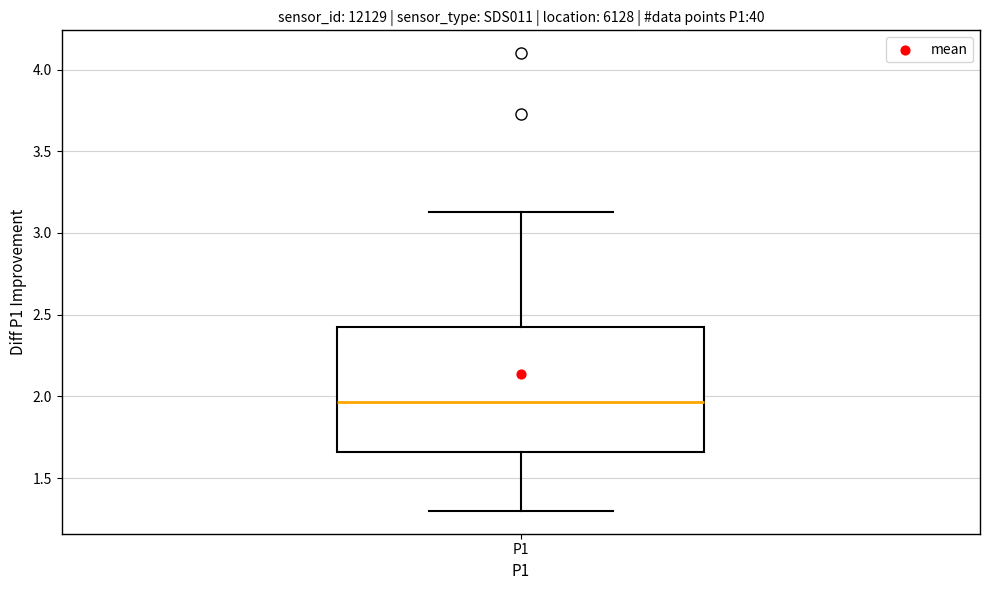

Transcribe this box plot: give where the median line is, the range the box spans, and where the two whiskers end, as read against the y-axis. The values are not printed on the chart, so give them approximately, as read against the axis.

median 1.95, box 1.65 to 2.45, whiskers 1.30 to 3.15